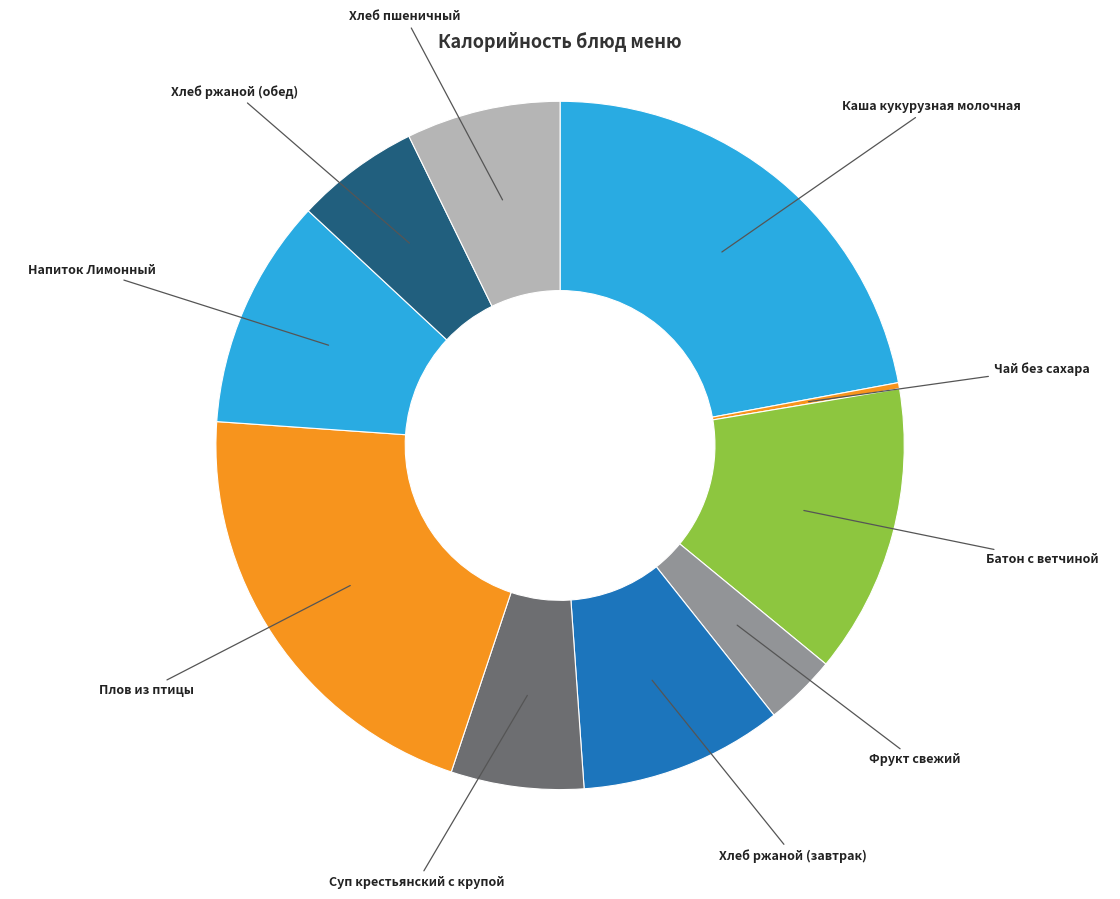

How many slices are in this pie chart?

10